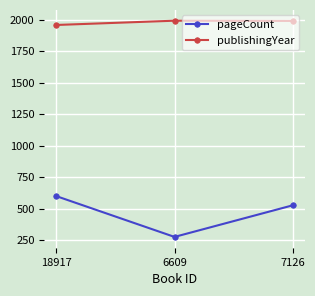

What is the lowest value of the pageCount series?

276